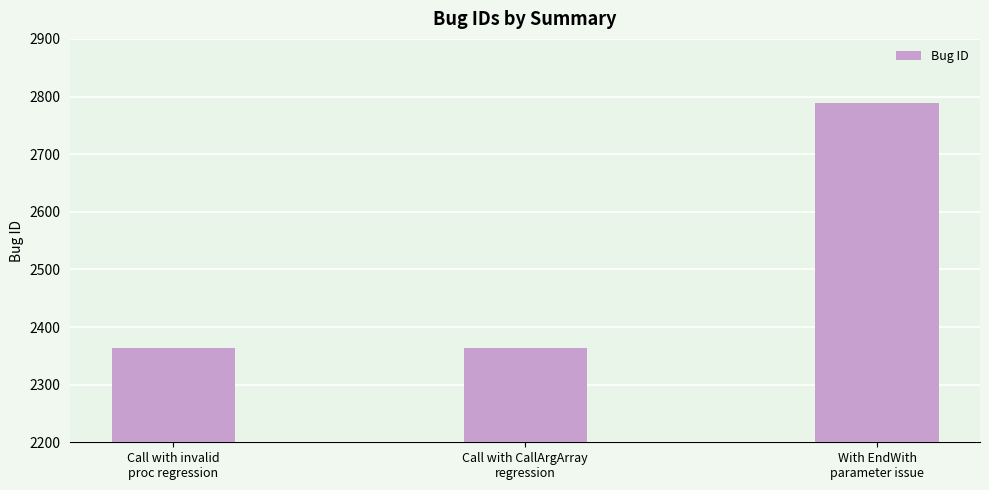

True or false: the data shows 2363 at Call with invalid
proc regression.

True